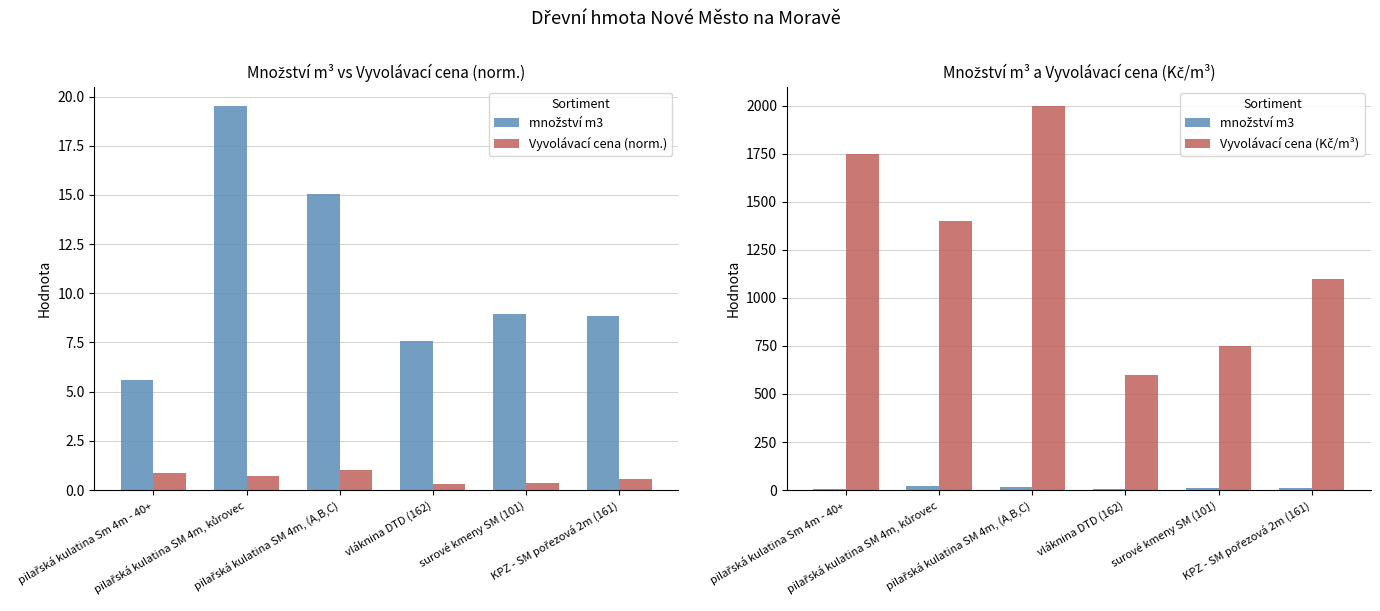

Which series has the largest total across all categories?

Vyvolávací cena (Kč/m³)